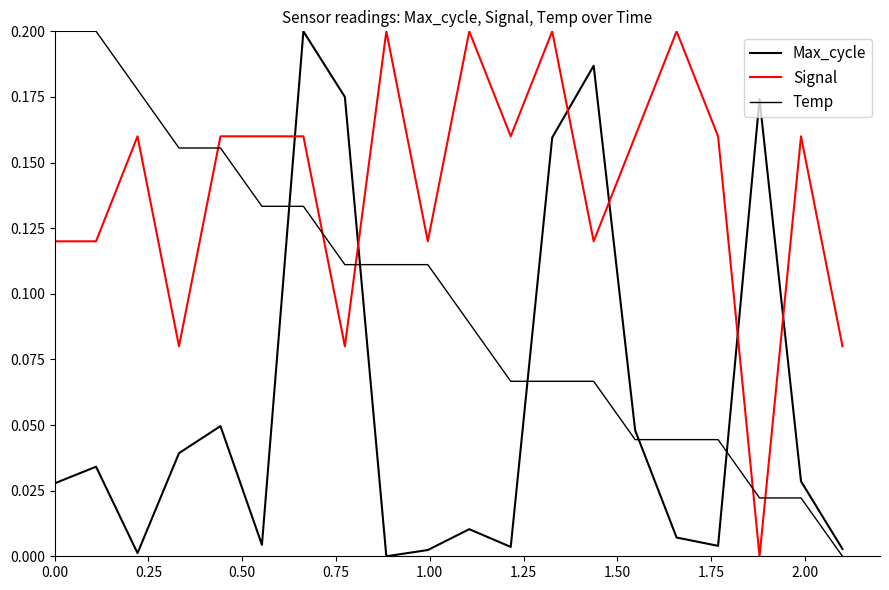

Does the chart have visible grid lines?

No